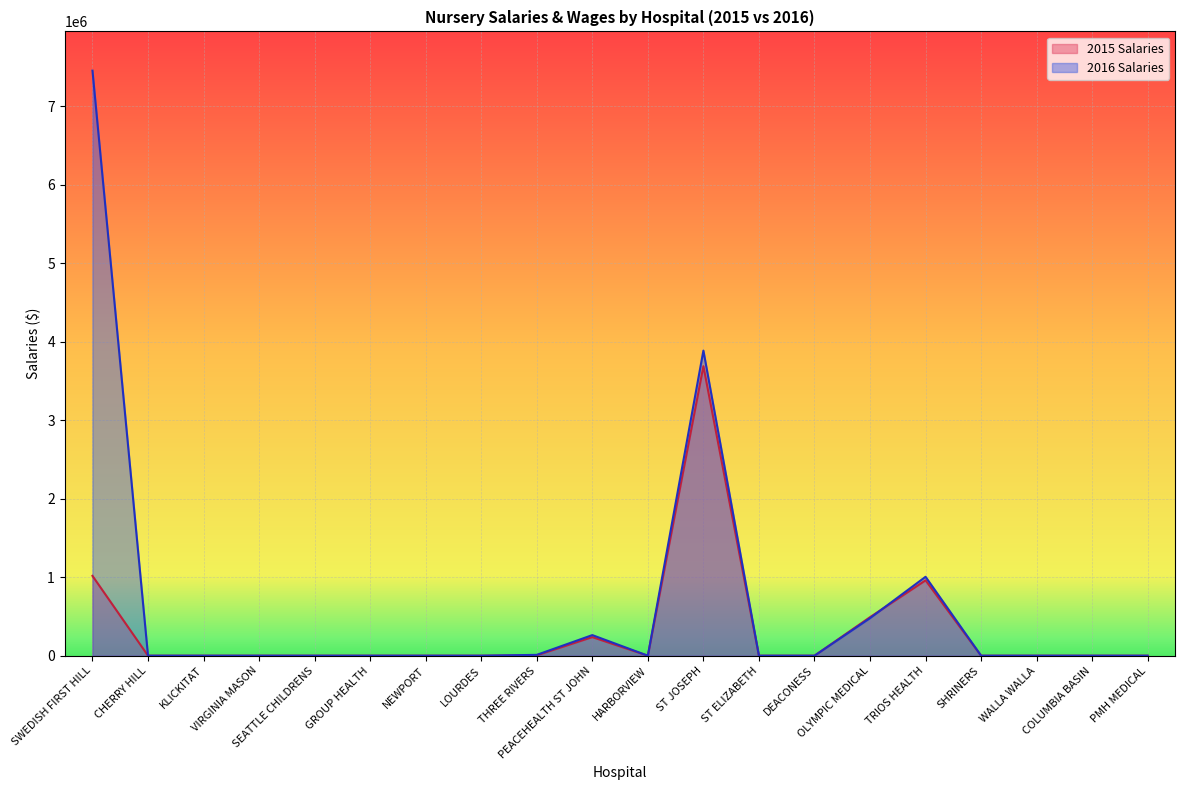

Reading left to right, extract all data points from this chart.

2016 Salaries: 7455807	0	0	0	0	0	0	0	10832	262592	0	3888028	0	0	478524	1005747	0	0	0	0
2015 Salaries: 1017462	0	0	0	0	0	0	0	5223	237040	0	3689458	0	0	491023	960477	0	0	0	0